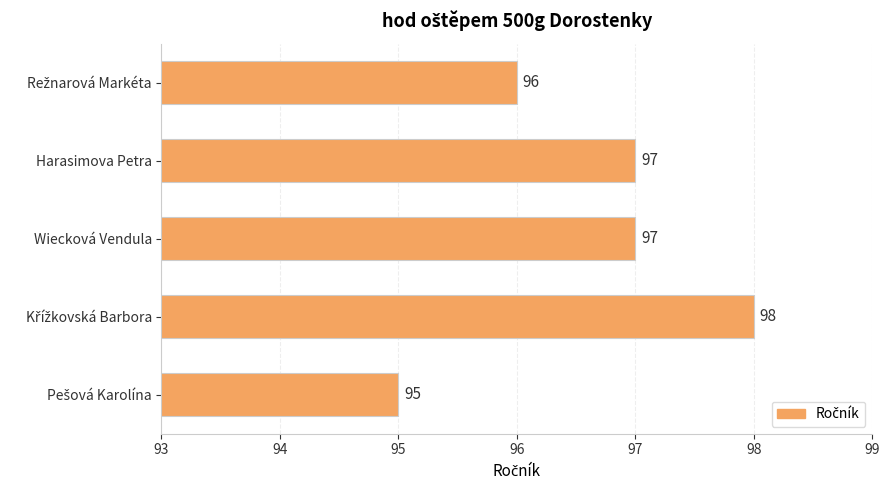

How many values are between 96 and 97?

3